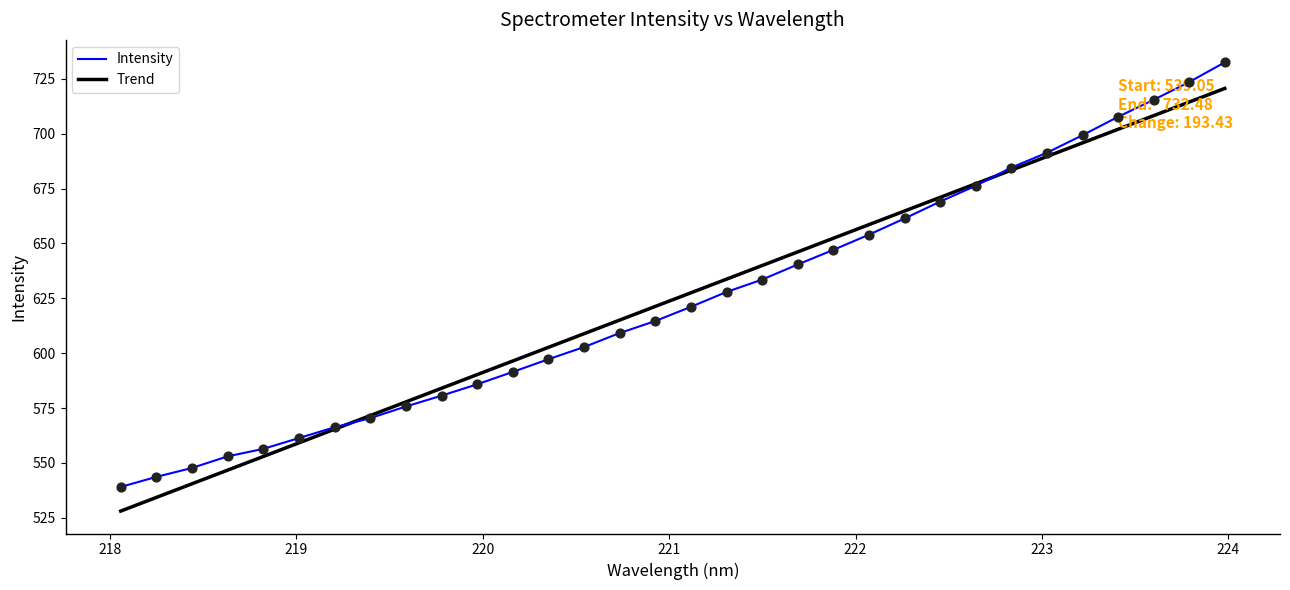

What is the maximum value shown in the chart?

732.5